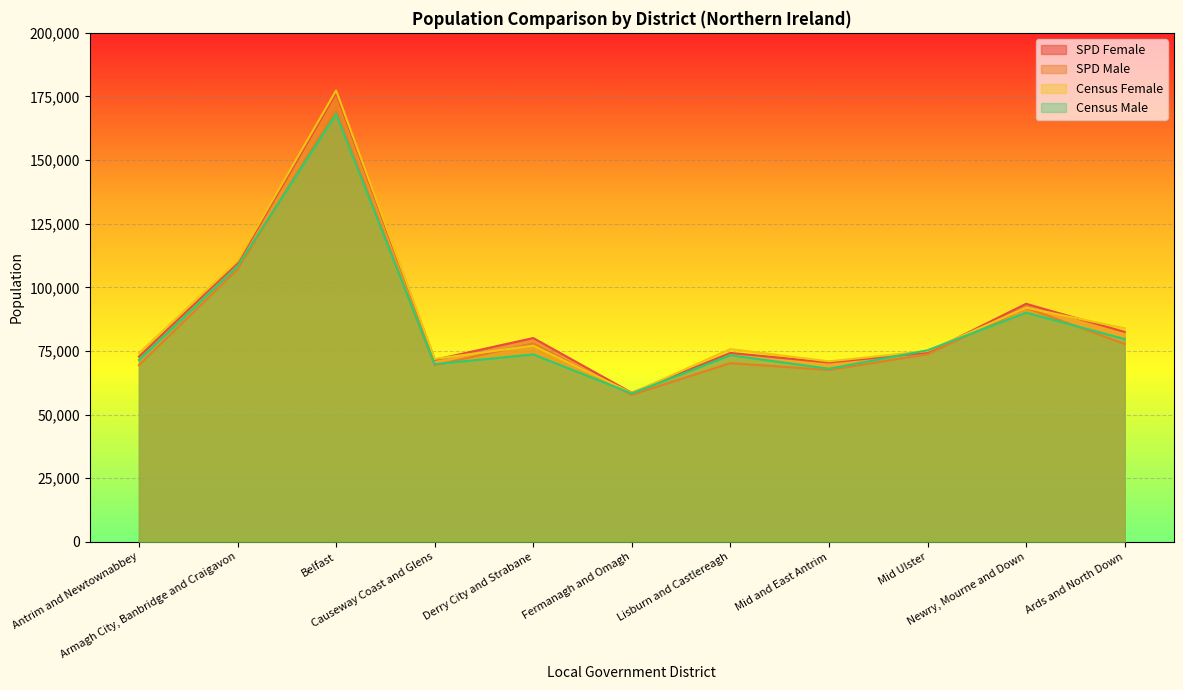

How many values in the SPD Female series exceed 74380?

5